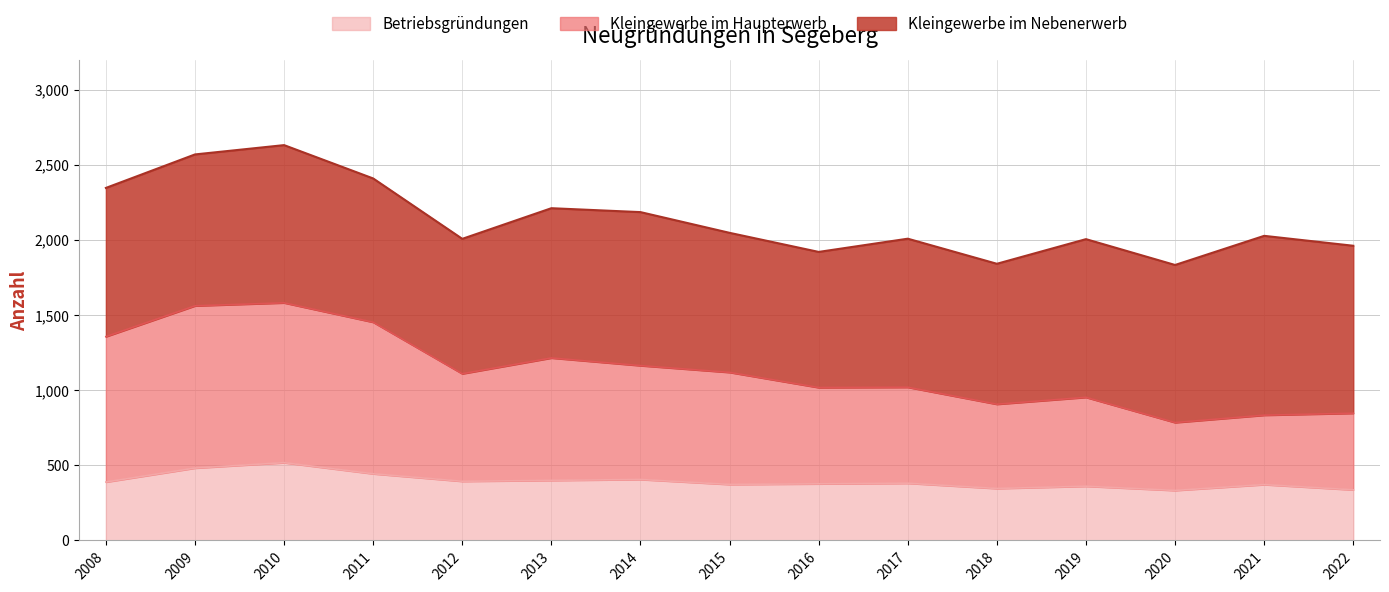

What is the total value across all series at 2019?

2006